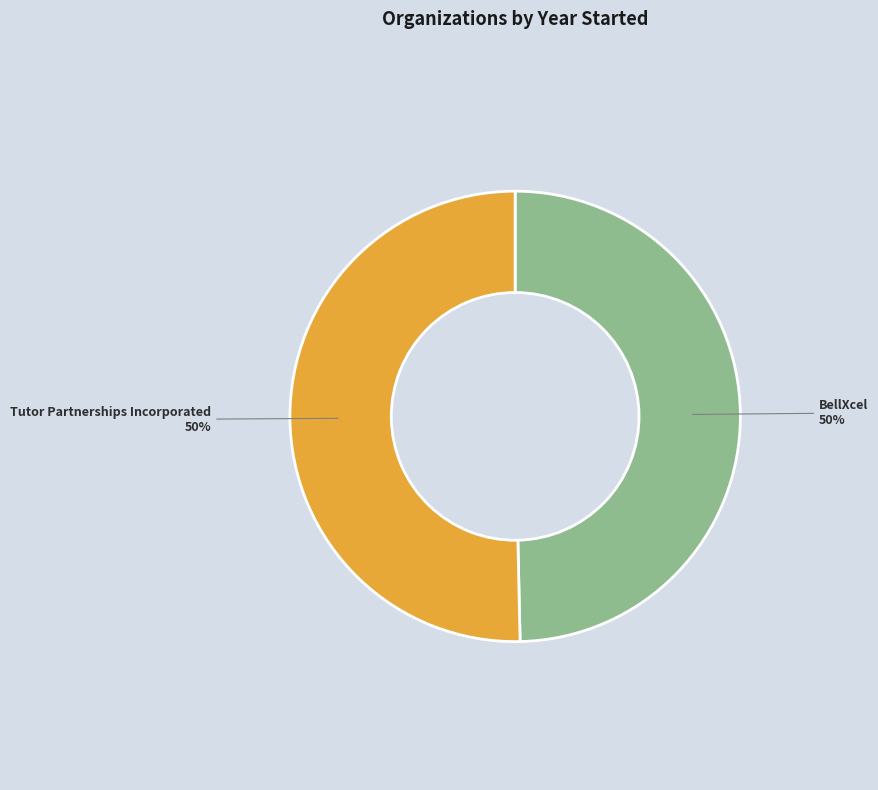

To the nearest percent, what is the average slice percentage?

50%